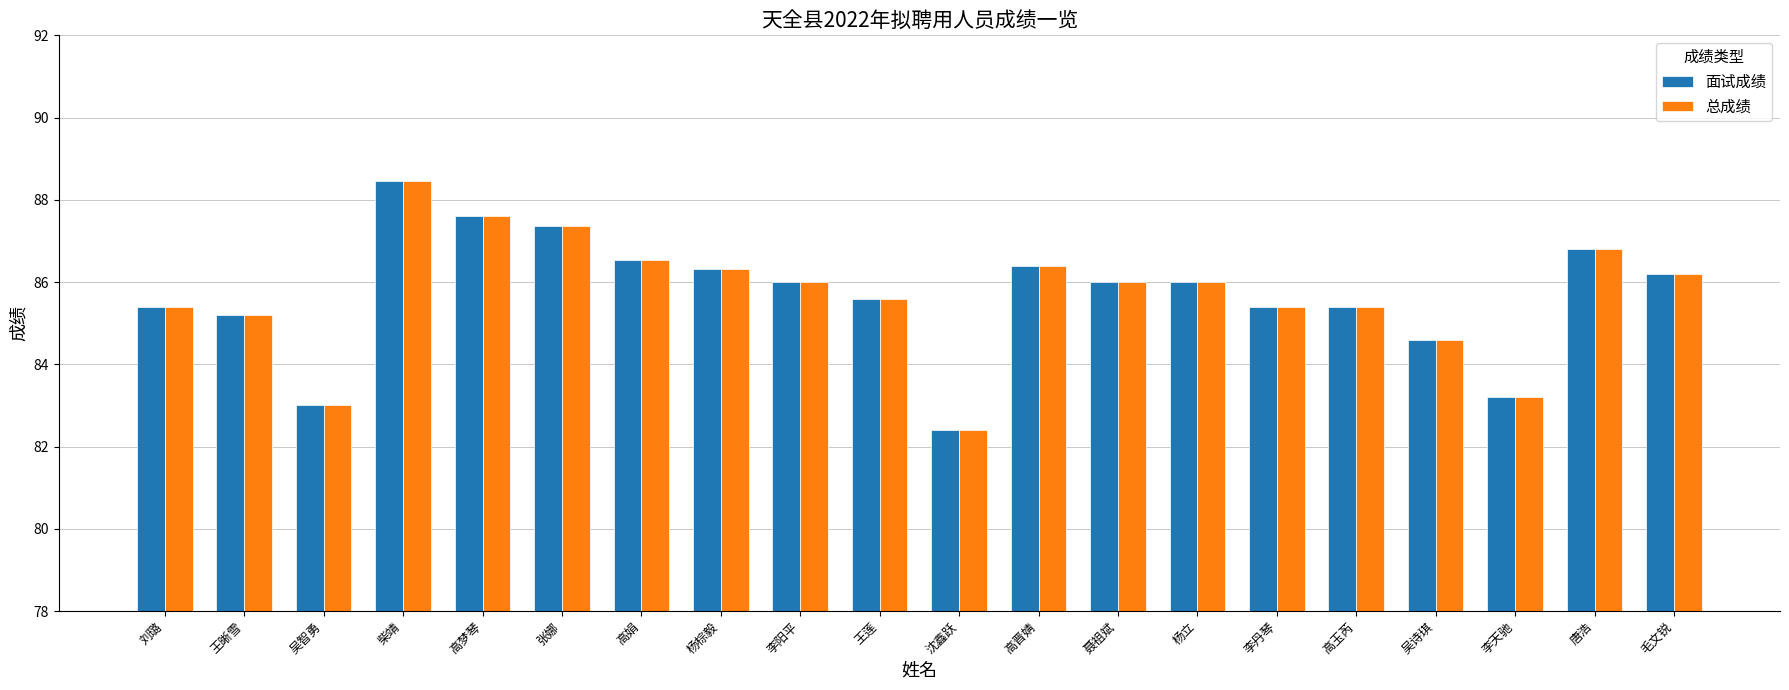

The 总成绩 series shows 55.2 at 高晋婧. True or false?

False